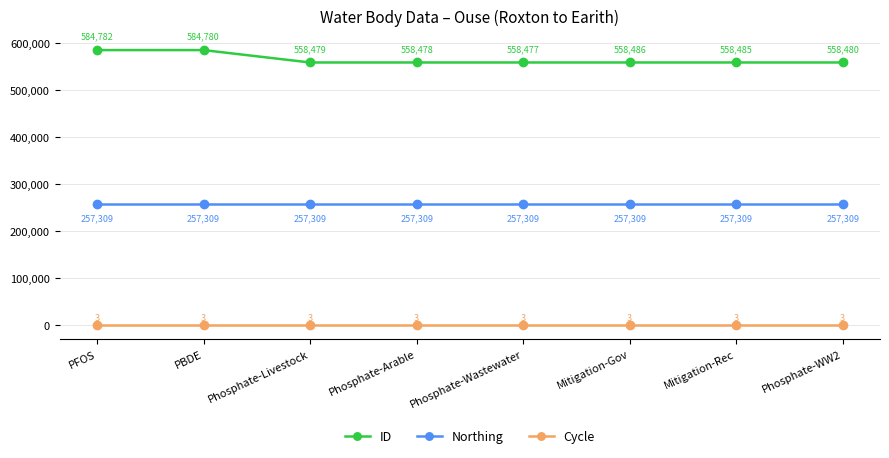

Rank the series at PBDE from lowest to highest value.

Cycle, Northing, ID